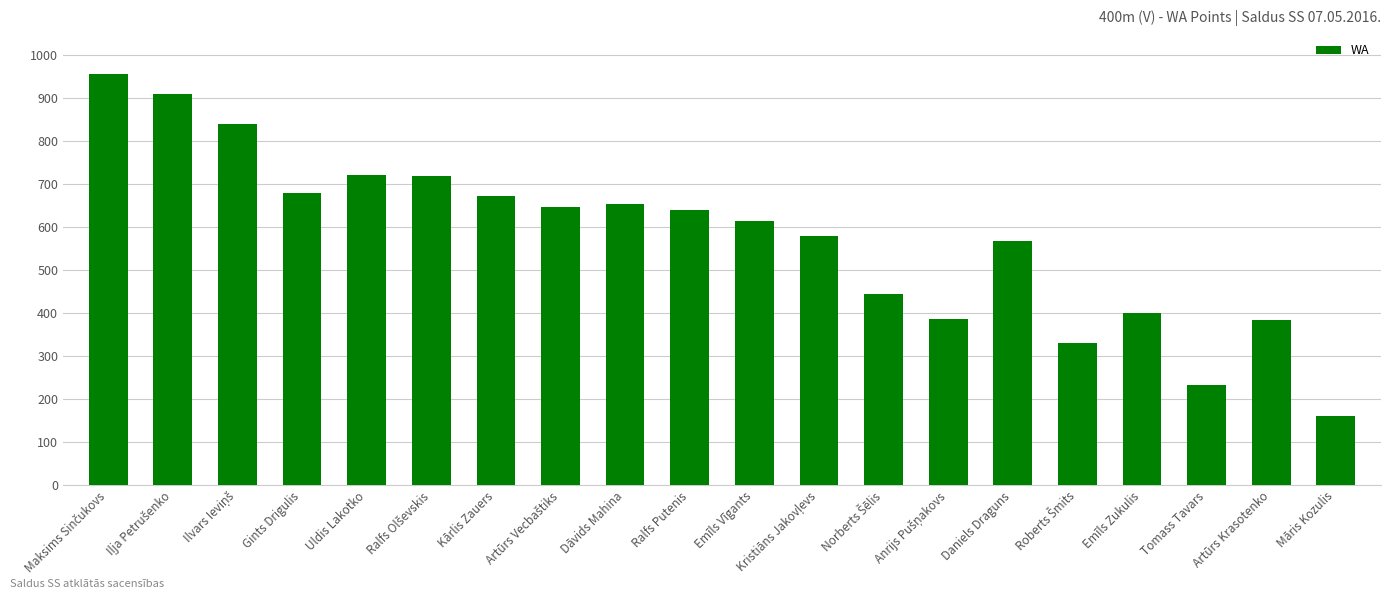

What is the label of the 2nd bar from the right?

Artūrs Krasotenko